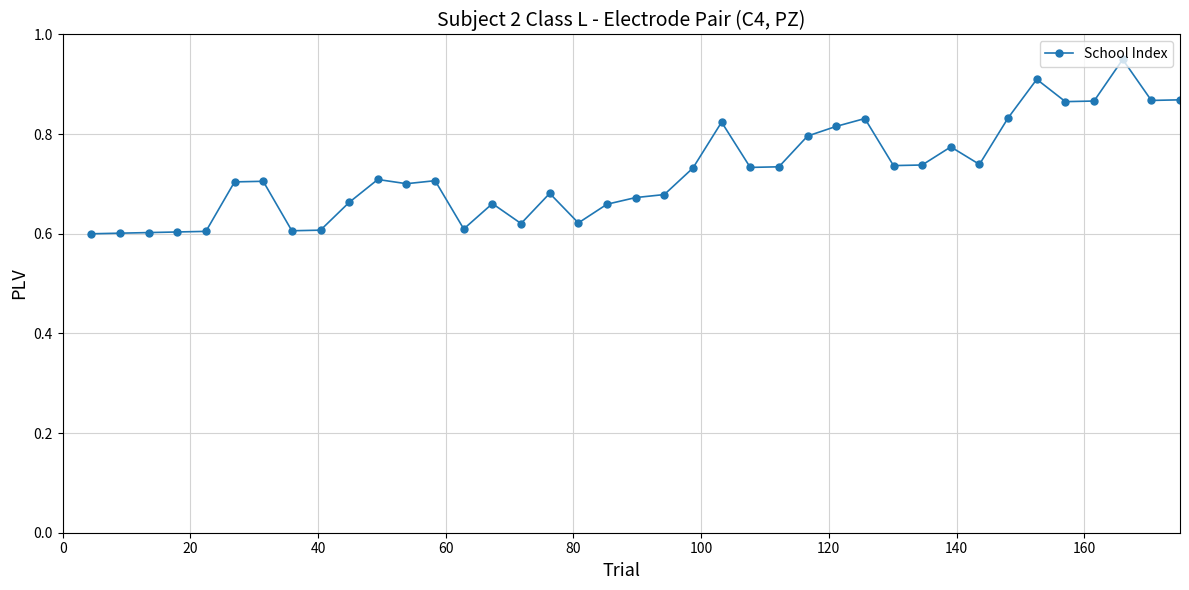

How many values are between 0 and 1?

39